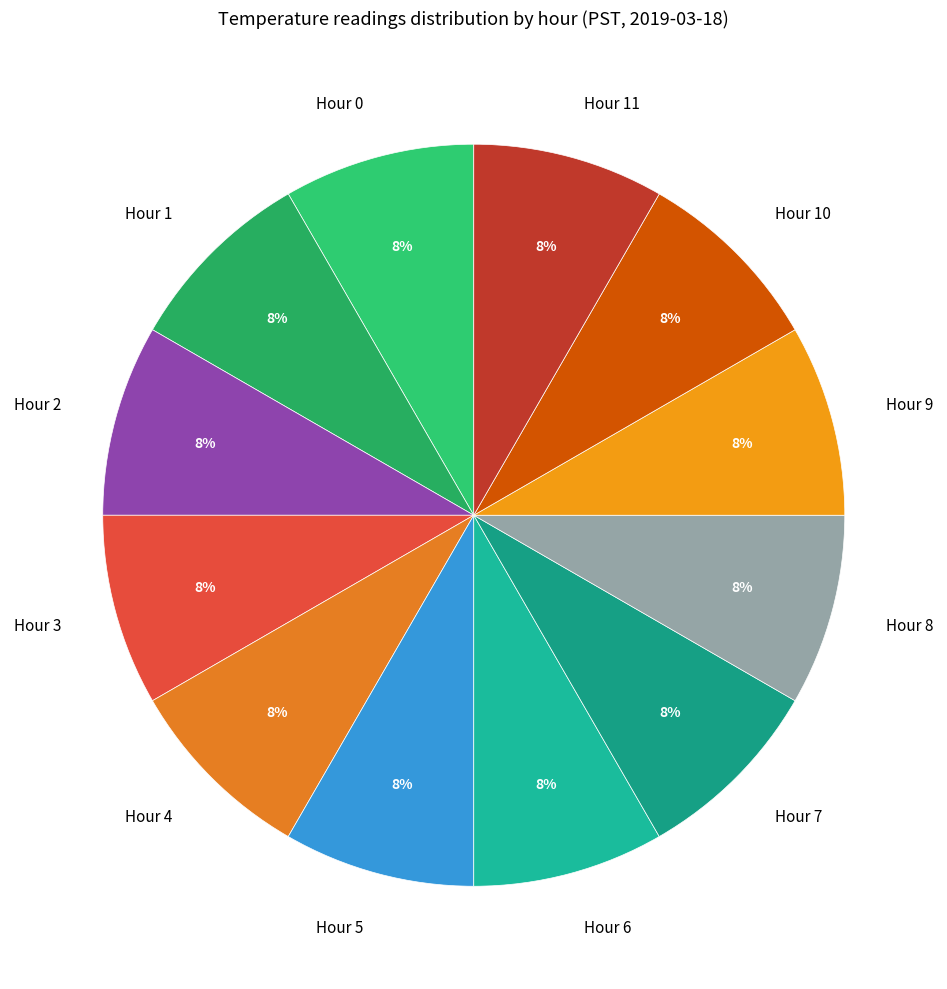

What percentage is the Hour 5 slice, to the nearest percent?

8%